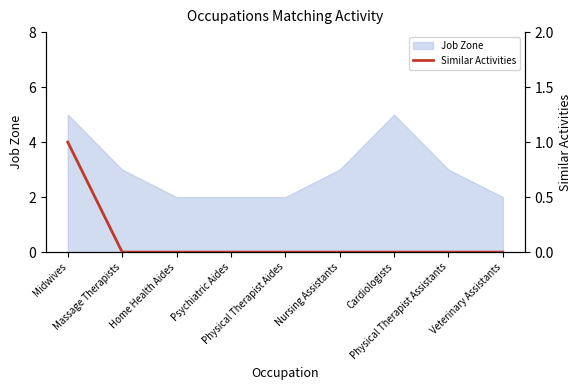

Is it true that the value at Cardiologists is -1?

False